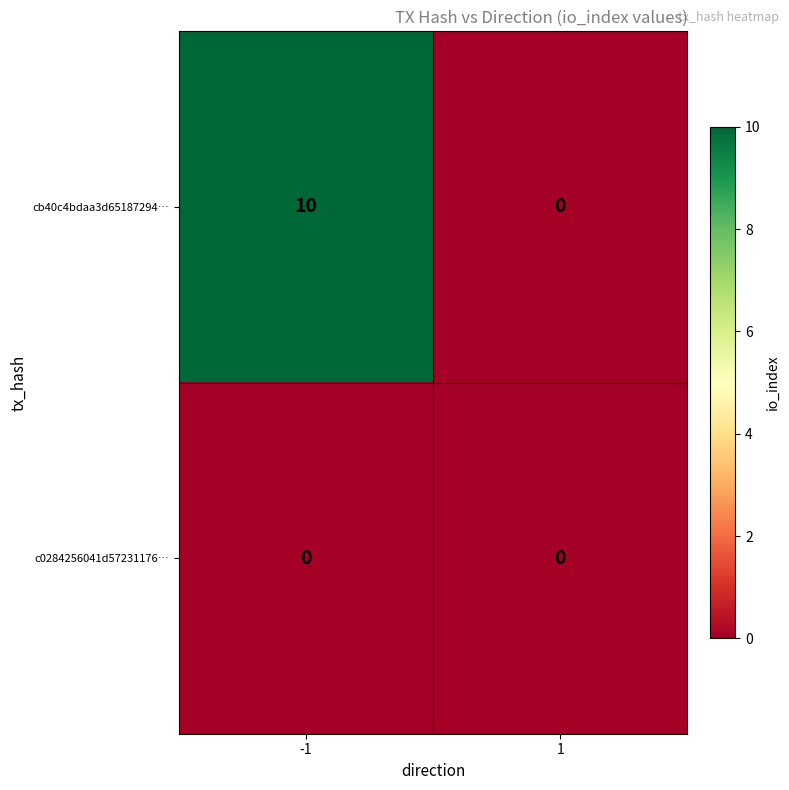

Between -1 and 1, which series saw the biggest shift?

cb40c4bdaa3d65187294…